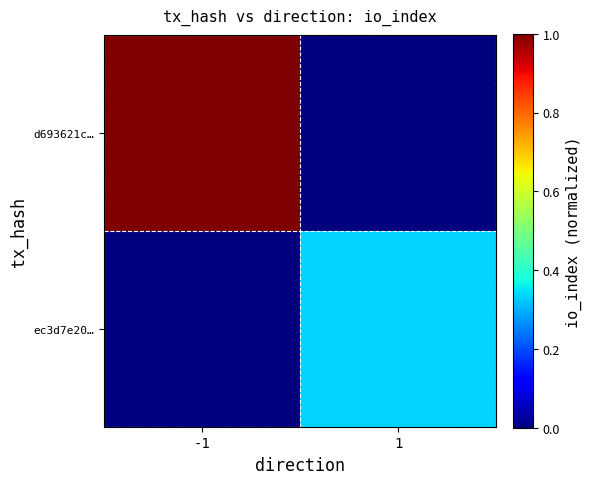

Rank the series at 1 from highest to lowest value.

ec3d7e20…, d693621c…